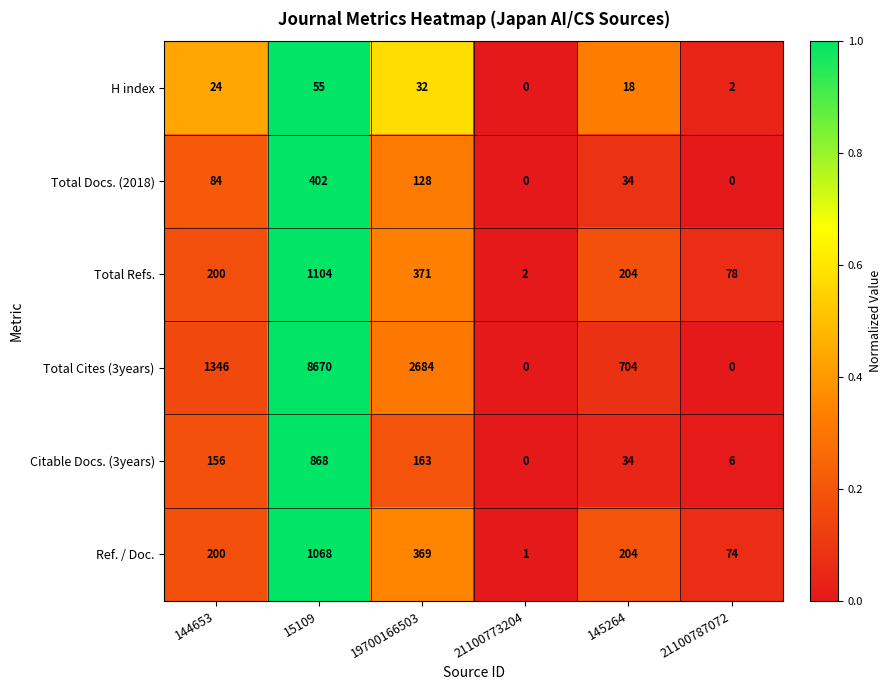

The H index series shows -35 at 21100773204. True or false?

False